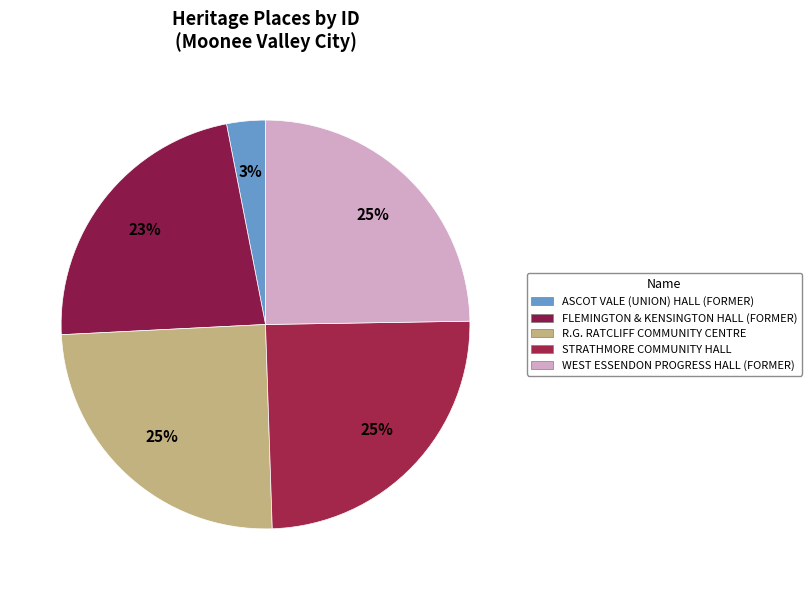

Is it true that ASCOT VALE (UNION) HALL (FORMER) is 1% of the pie?

False